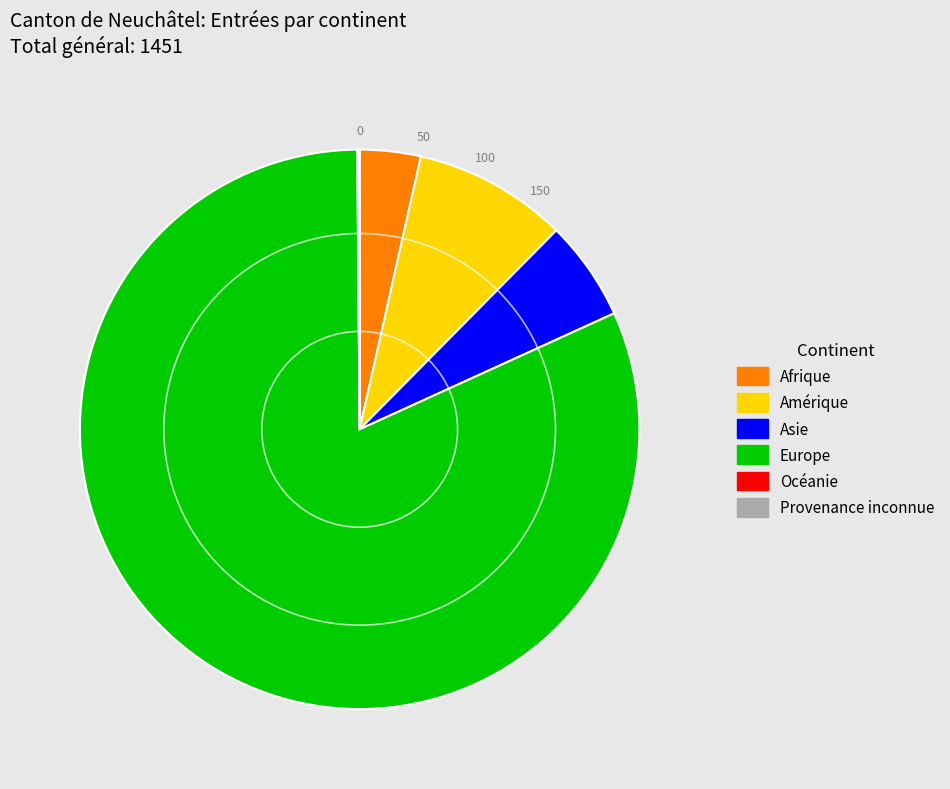

Does Afrique represent more than half of the total?

No